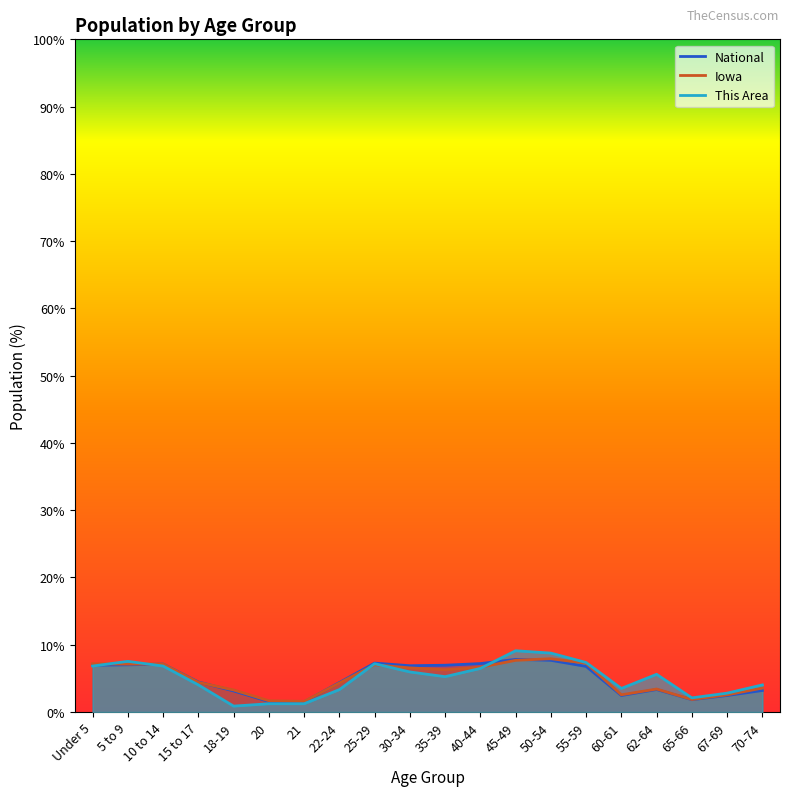

At 25-29, list the series in order from smallest to largest.

Iowa, This Area, National